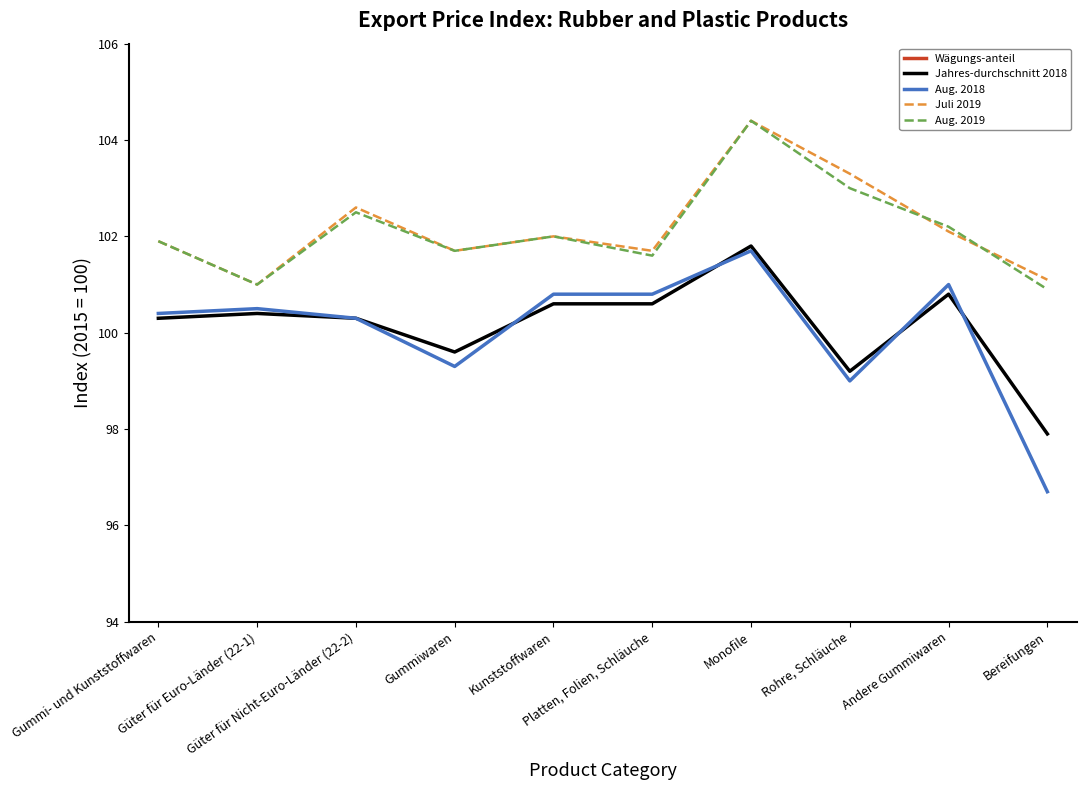

Where is the first local minimum for Juli 2019?

Güter für Euro-Länder (22-1)